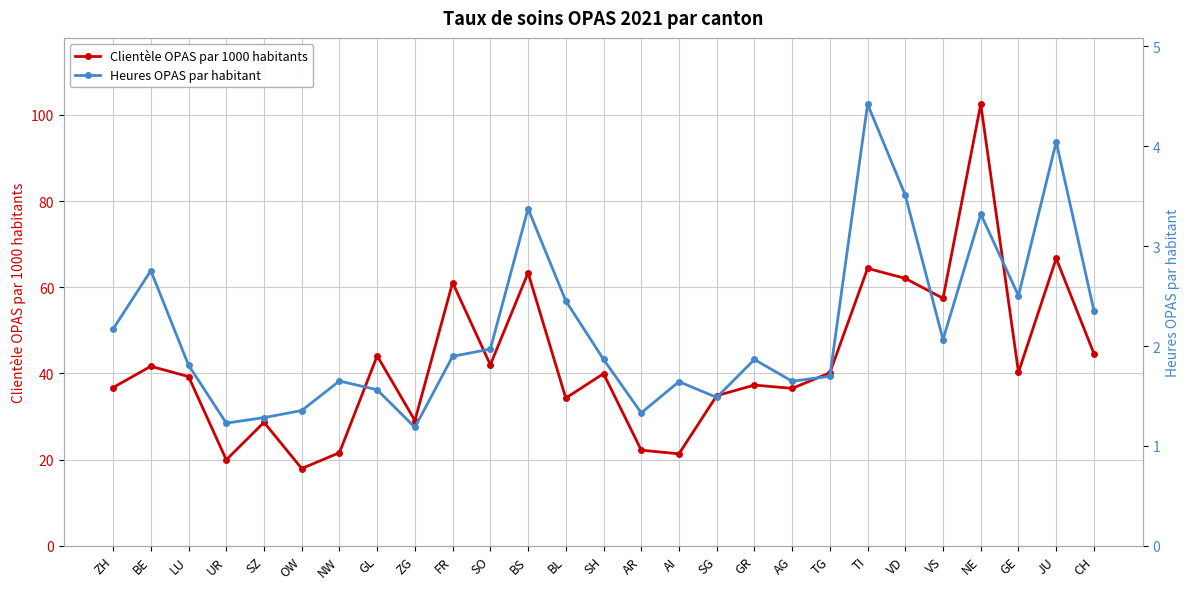

What position from the right is BE?

26